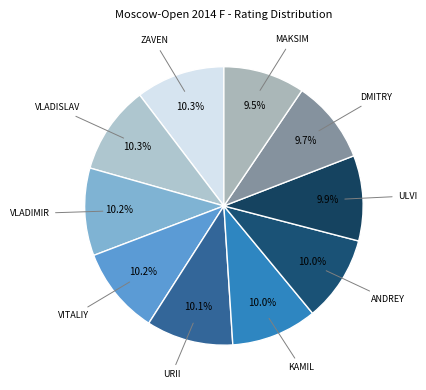

Which slice is the largest?

Andriasian Zaven